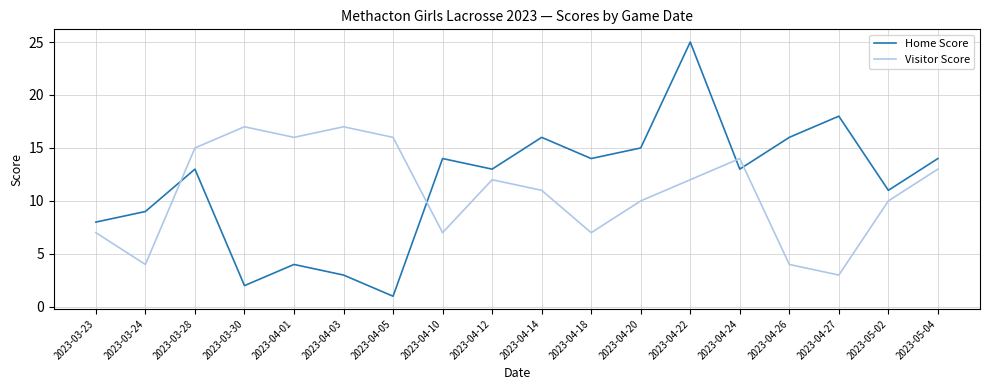

How many lines are shown in the chart?

2